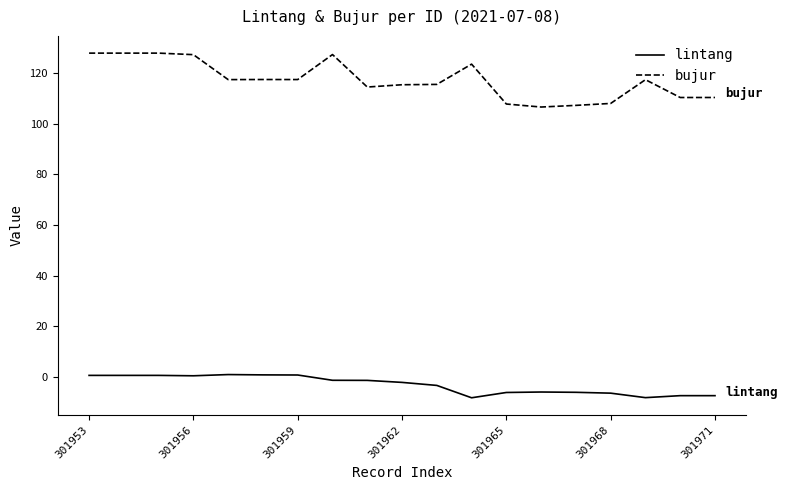

How many lines are shown in the chart?

2